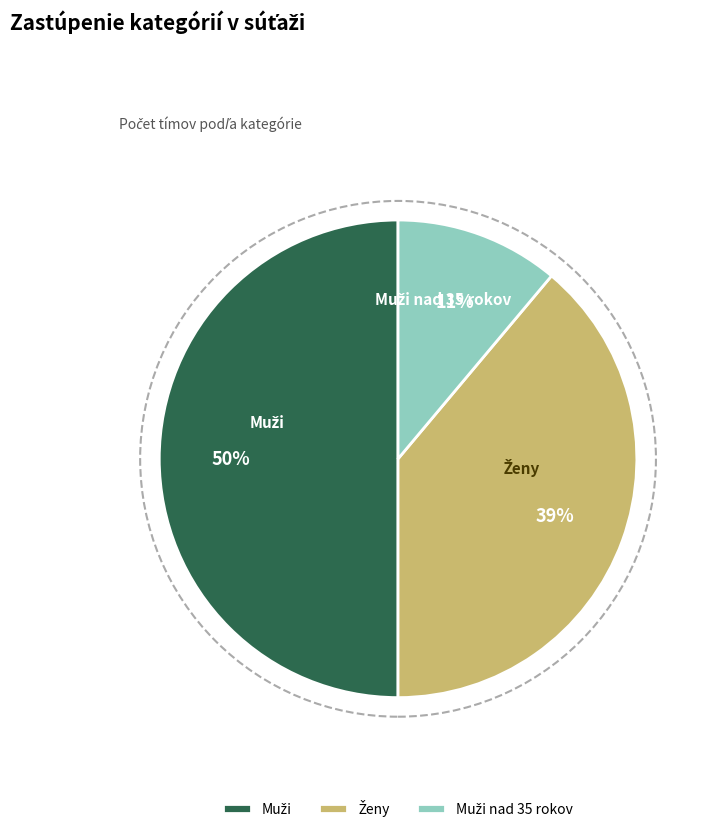

To the nearest percent, what is the difference between the largest and smallest slice percentages?

39%